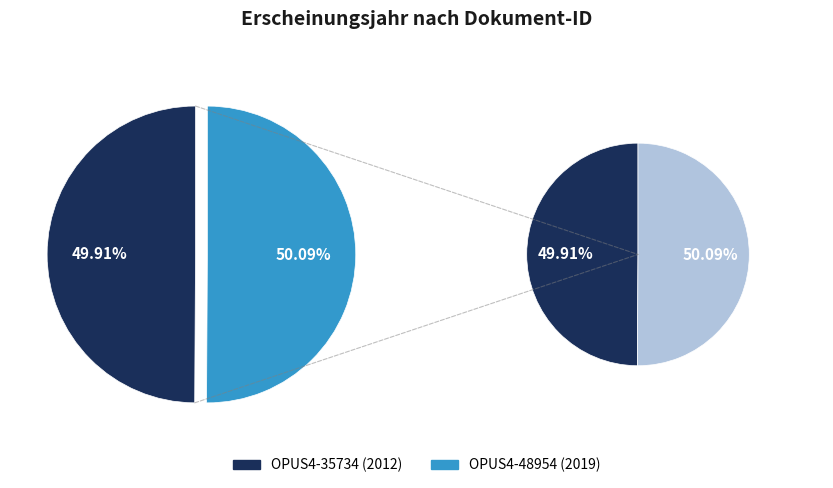

Which slice is the largest?

OPUS4-48954 (2019)